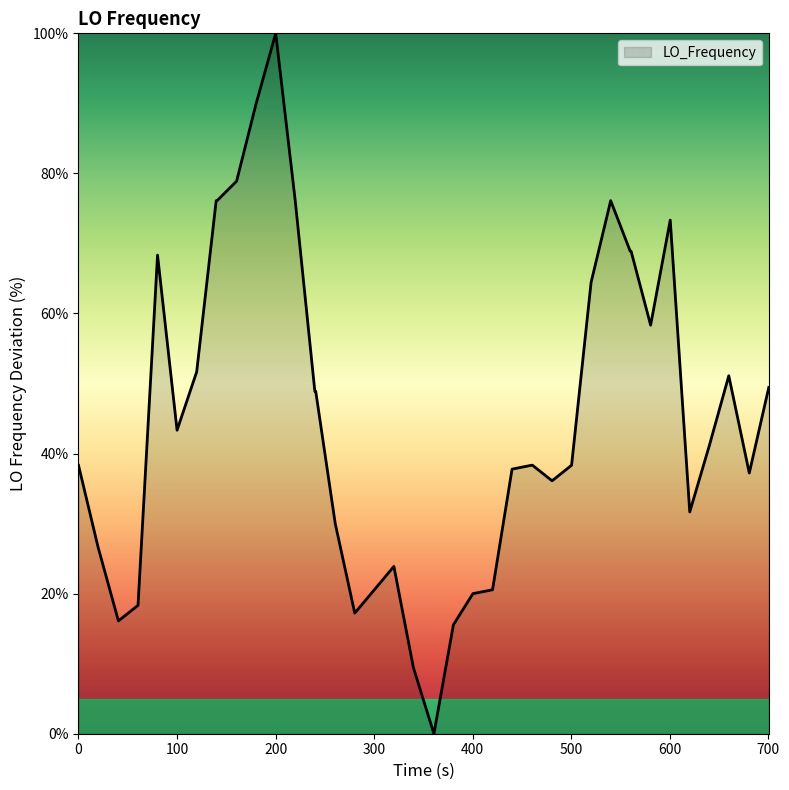

Reading left to right, extract all data points from this chart.

38.3	26.7	16.1	18.3	68.3	43.3	51.7	76.1	76.1	78.9	90.0	100.0	76.1	48.9	48.9	30.0	17.2	20.6	23.9	9.4	0.0	15.6	20.0	20.6	37.8	38.3	38.3	36.1	38.3	64.4	76.1	68.9	68.9	58.3	73.3	31.7	41.1	51.1	37.2	49.4